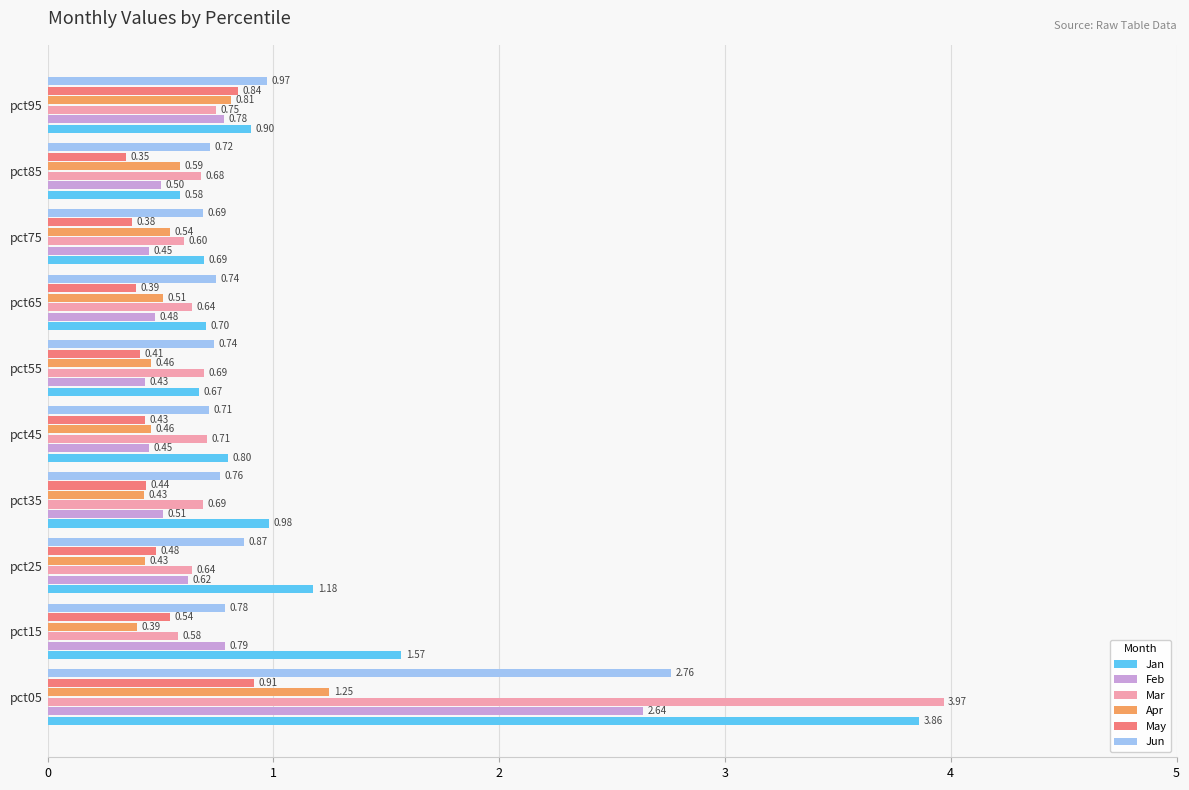

At which category is the sum across all series the highest?

pct05